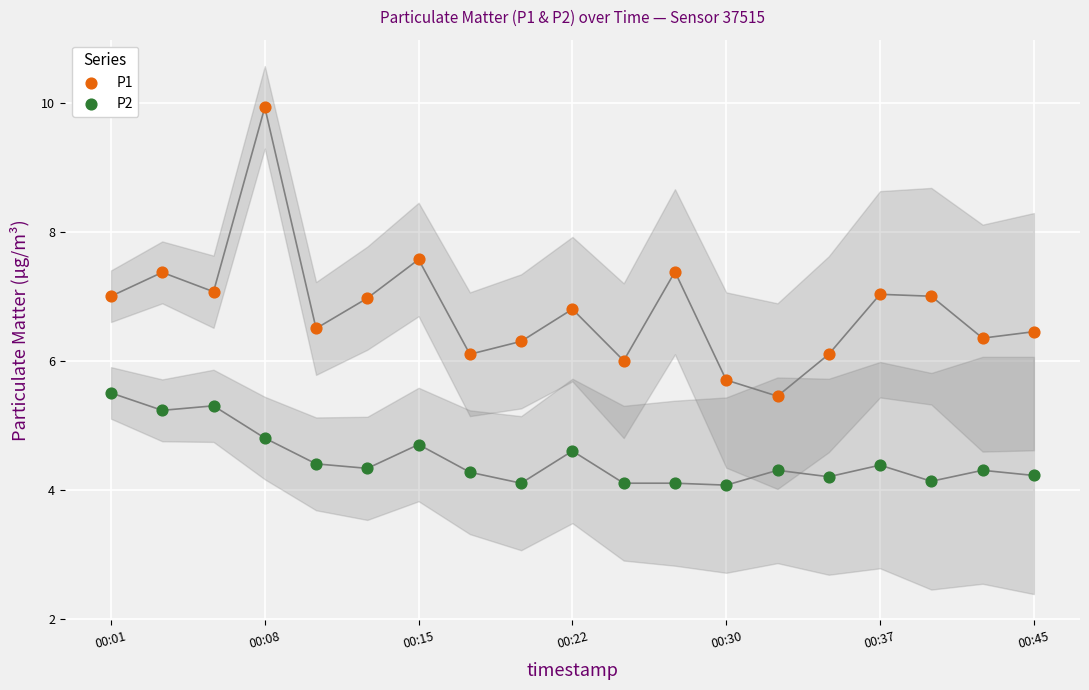

What are all the series names shown in the legend?

P1, P2